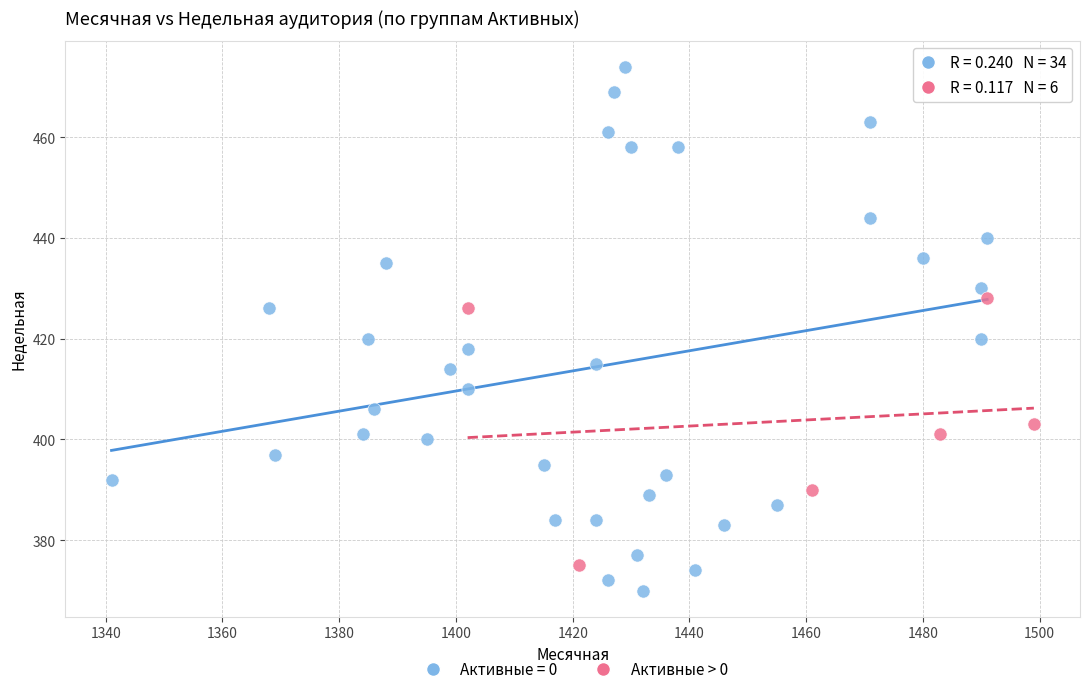

Which series has the widest spread of Y values?

Активные = 0